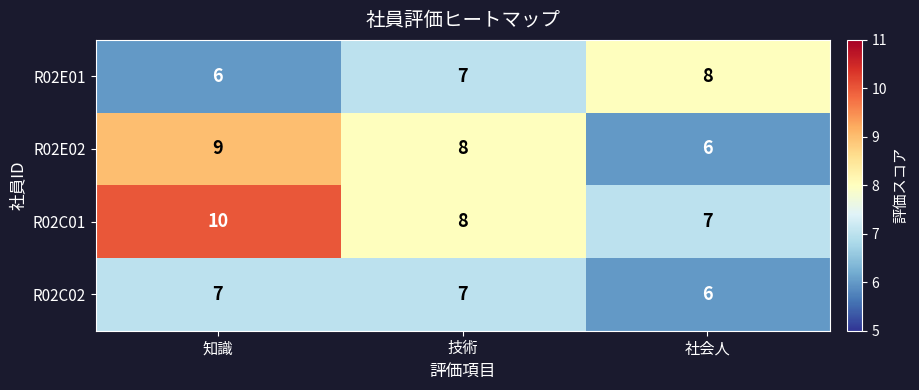

At which category does the chart reach its peak across all series?

知識